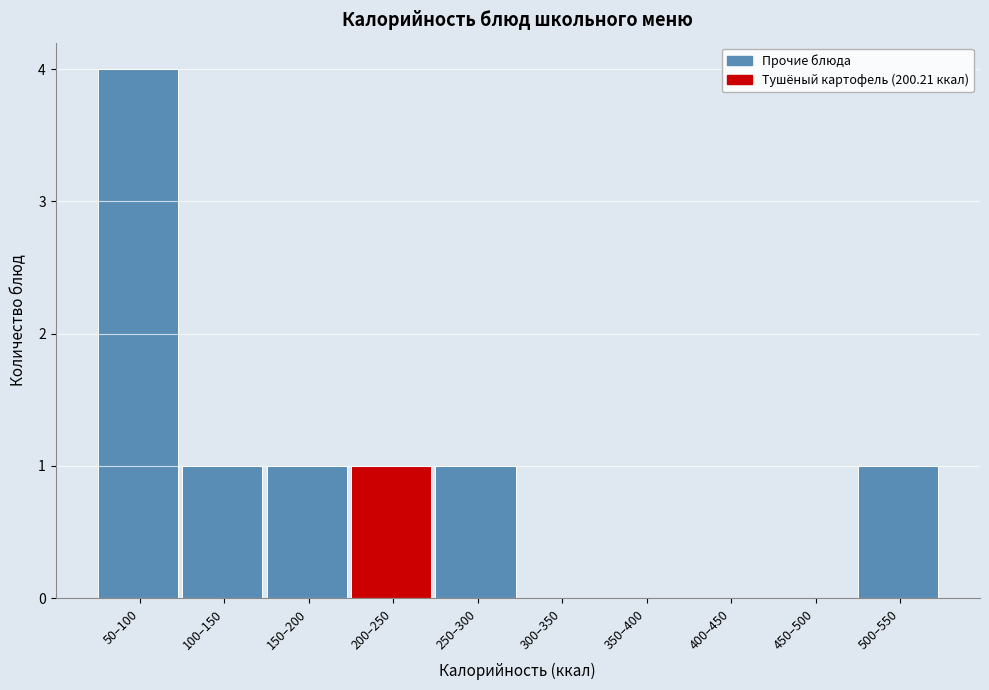

Reading left to right, transcribe all the data shown in this chart.

50–100=4	100–150=1	150–200=1	200–250=1	250–300=1	300–350=0	350–400=0	400–450=0	450–500=0	500–550=1